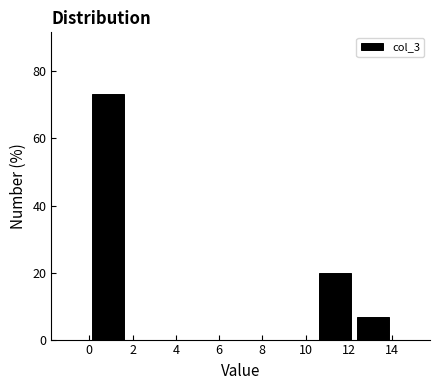

Which range on the x-axis has the tallest bar?

0.00 to 1.75